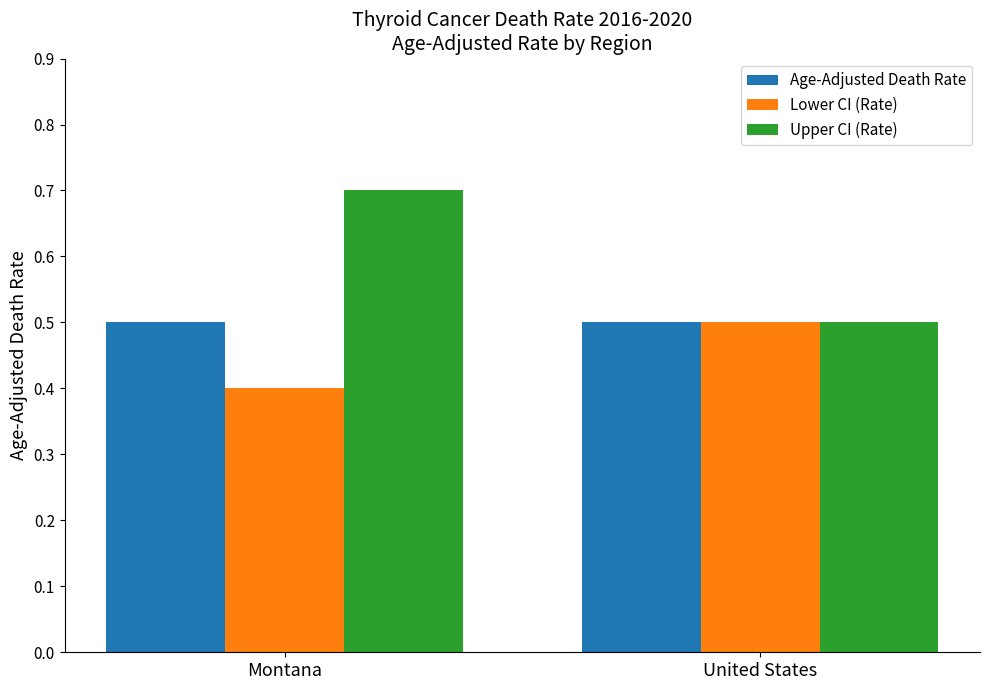

Which series changed the most between Montana and United States?

Upper CI (Rate)